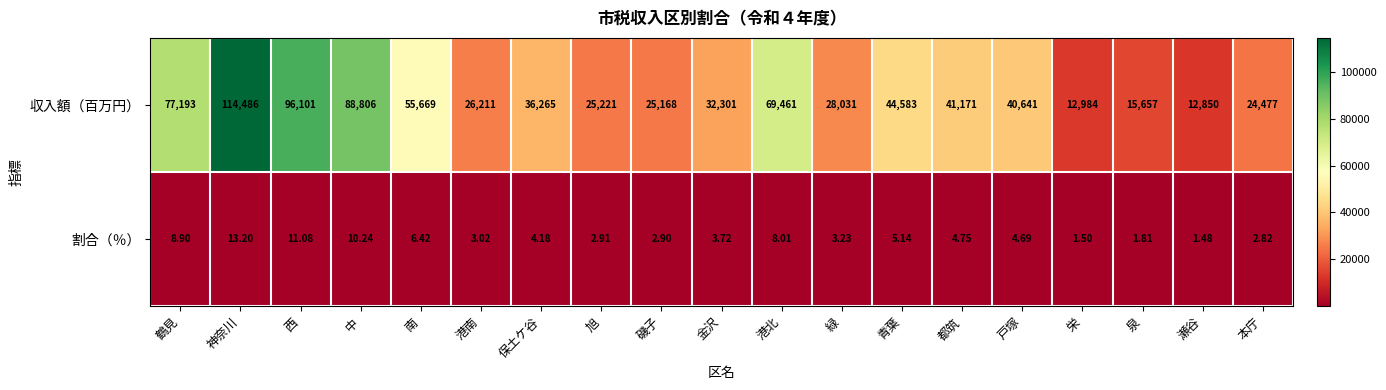

Which category has the highest value across all series?

神奈川